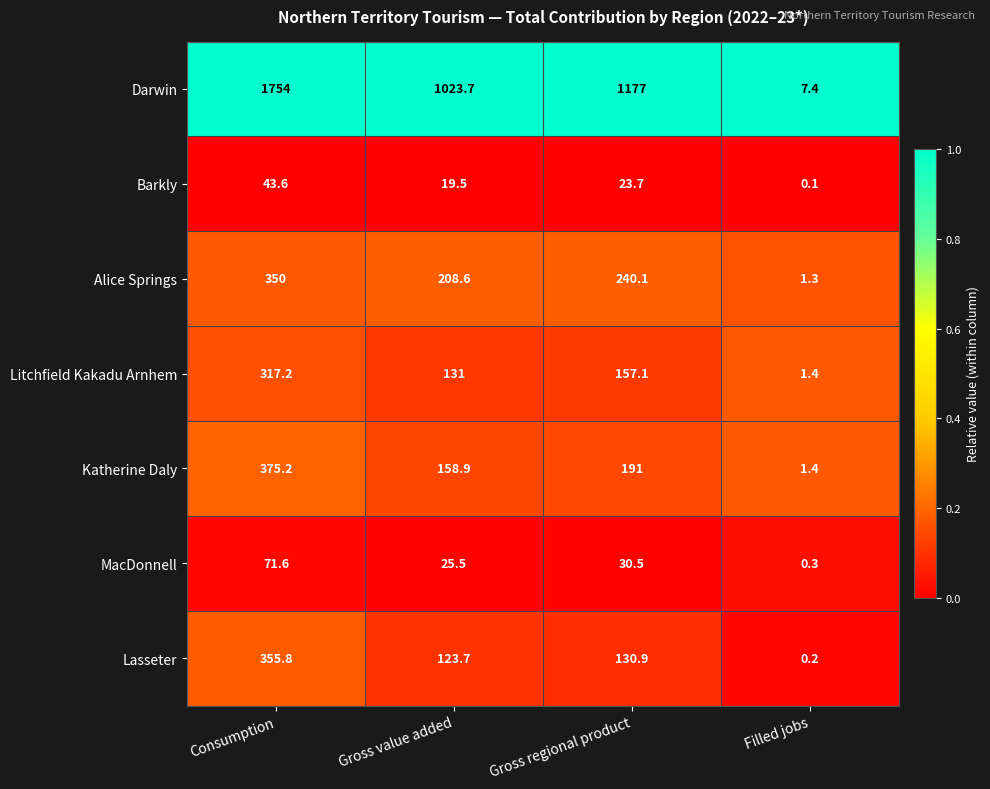

Is it true that Alice Springs equals 596.1 at Consumption?

False